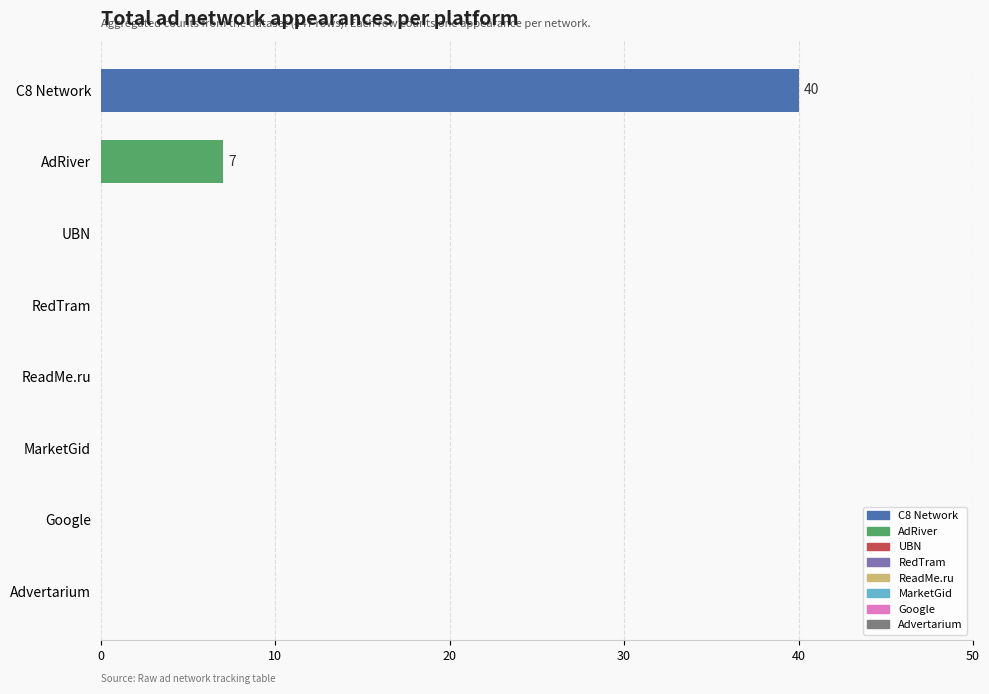

The value at RedTram is -15. True or false?

False